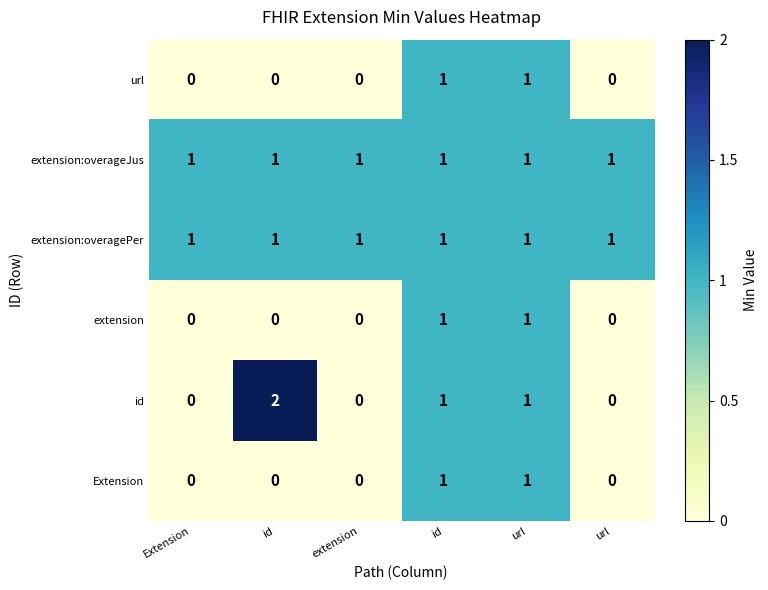

Count the number of data series in this chart.

6